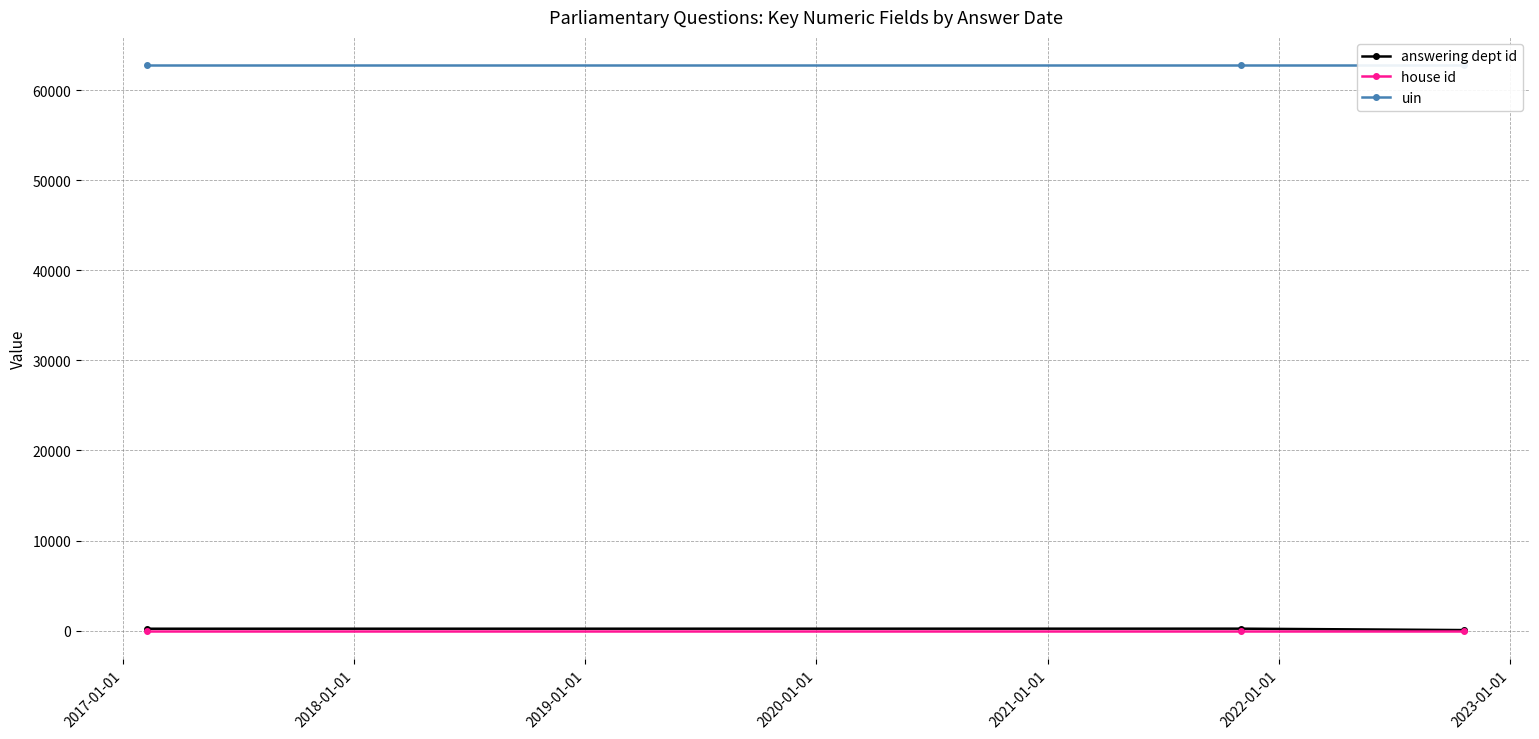

Reading left to right, list all the values displayed in this chart.

answering dept id: 203	210	54
house id: 1	1	1
uin: 62788	62788	62788